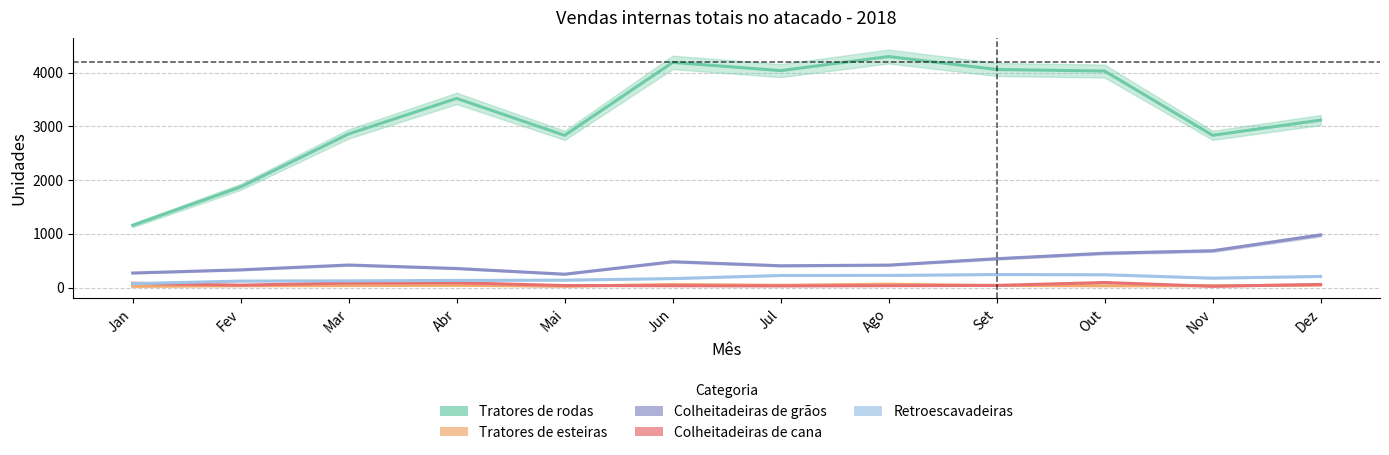

Is it true that Colheitadeiras de cana equals 162 at Out?

False